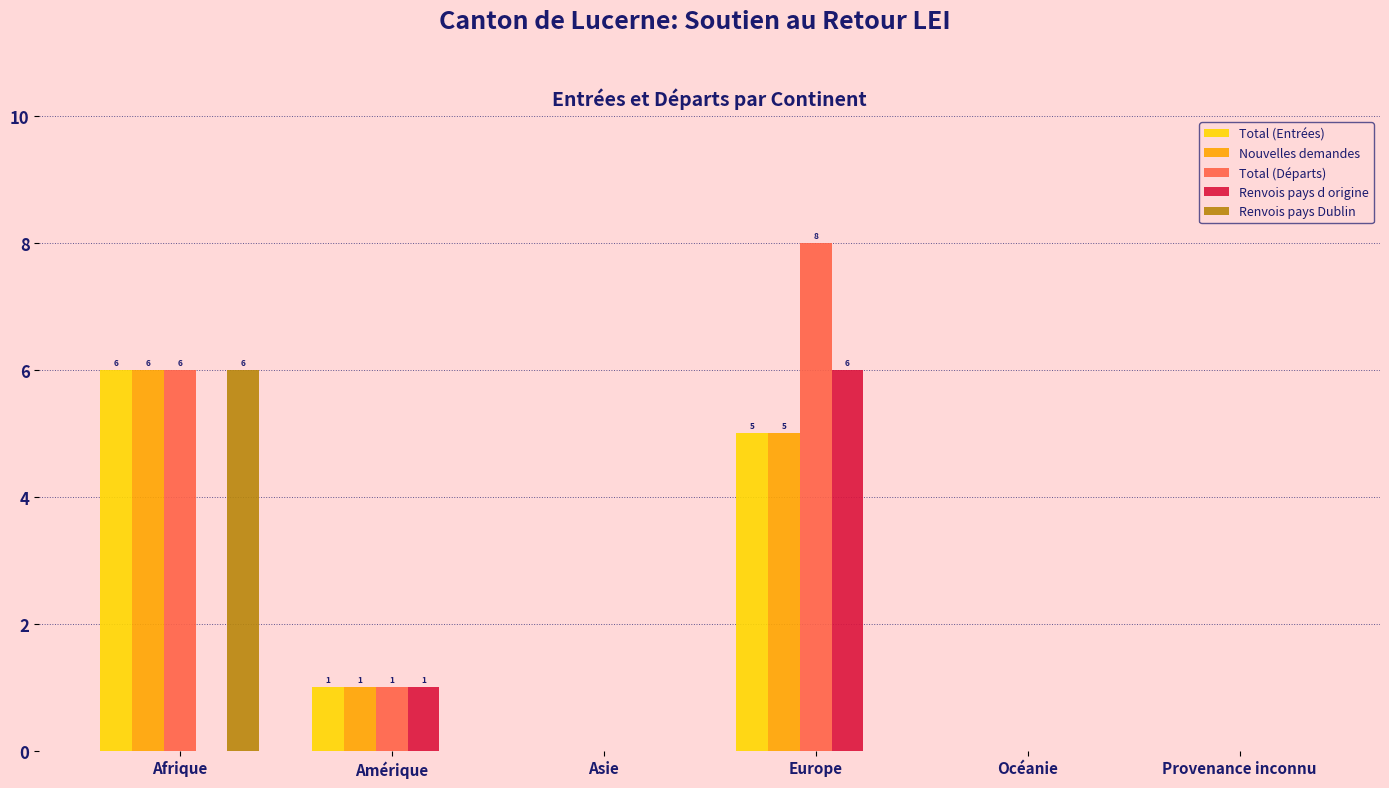

How many groups of bars are there?

6